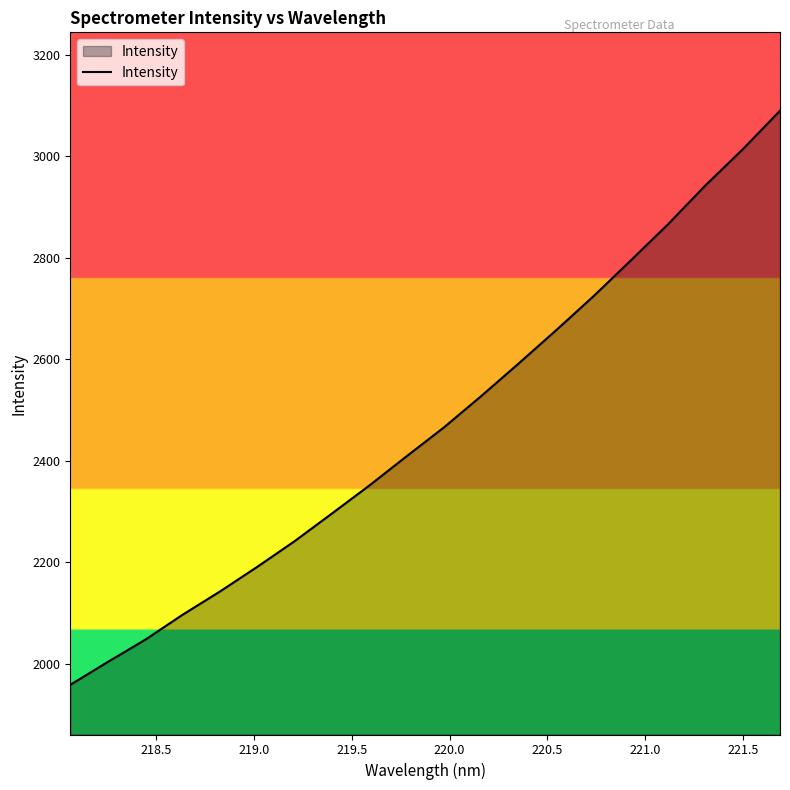

How many lines are shown in the chart?

1